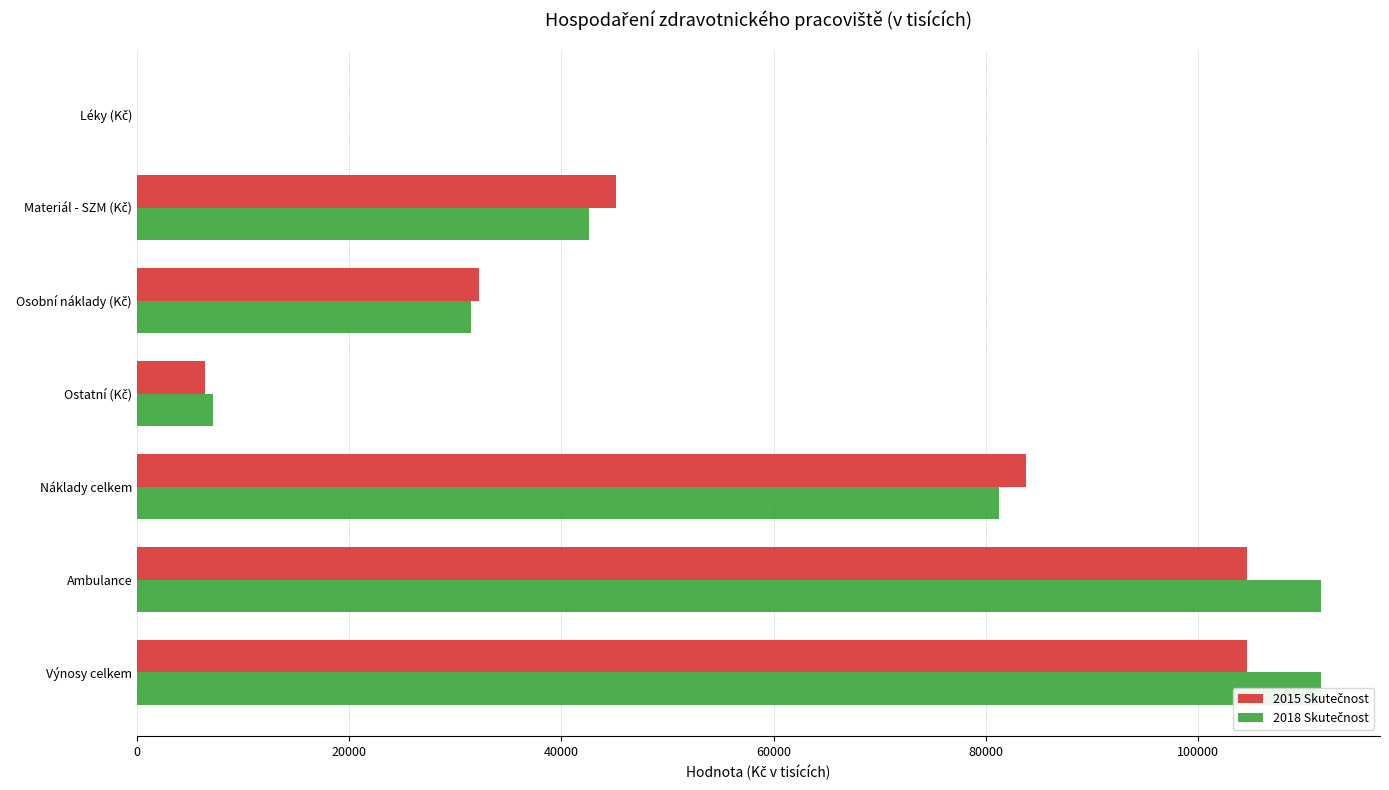

What are all the series names shown in the legend?

2015 Skutečnost, 2018 Skutečnost